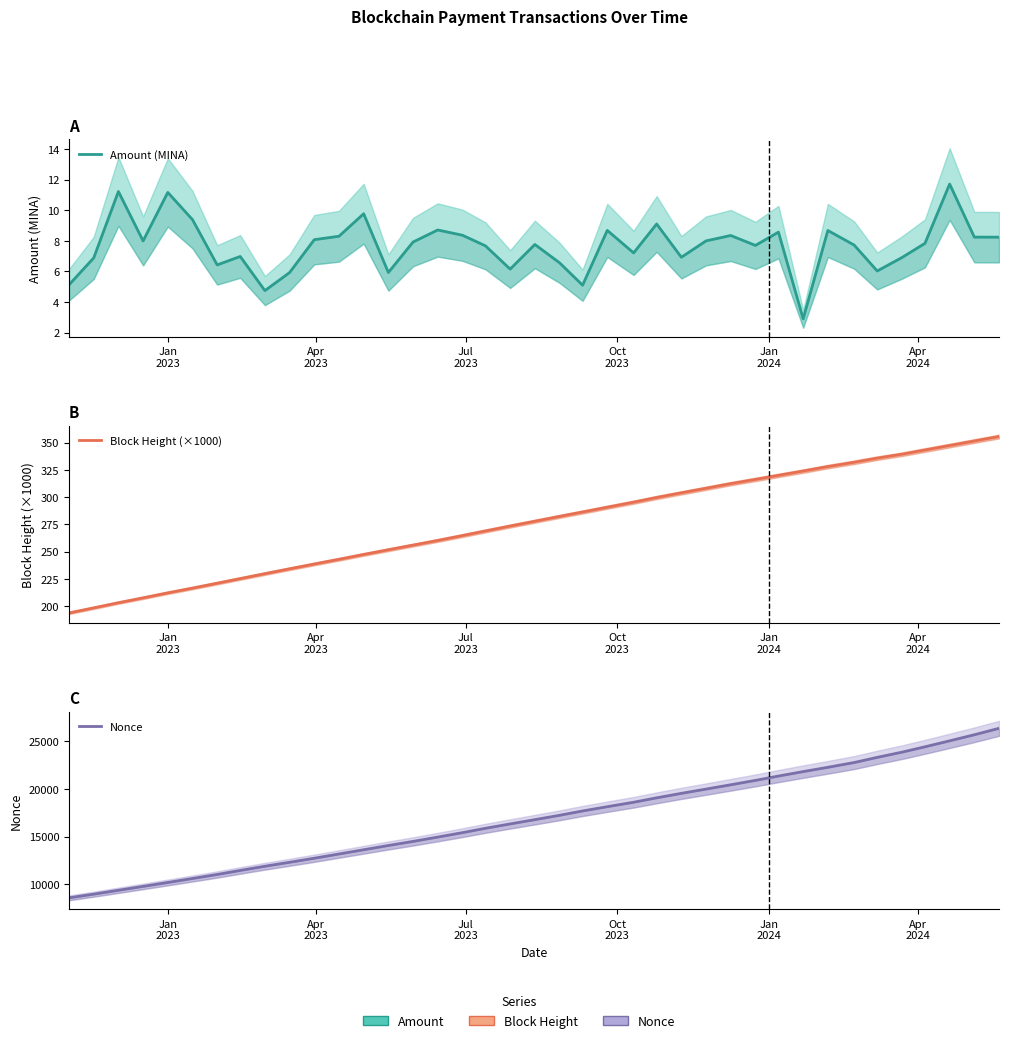

What is the label of the 4th point from the left?

Oct
2023